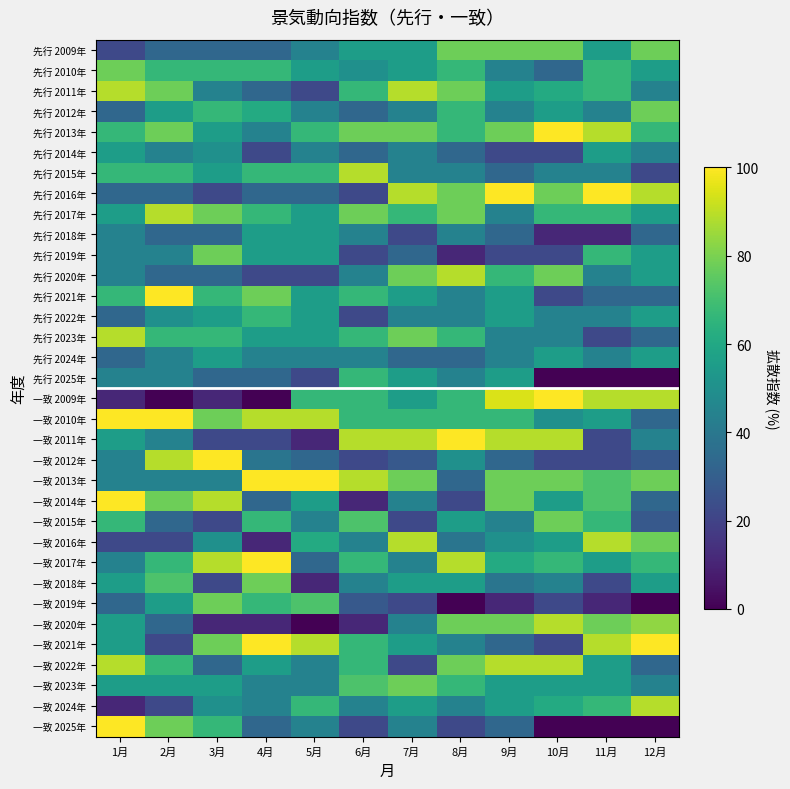

What is the total value across all series at 6月?

1766.6